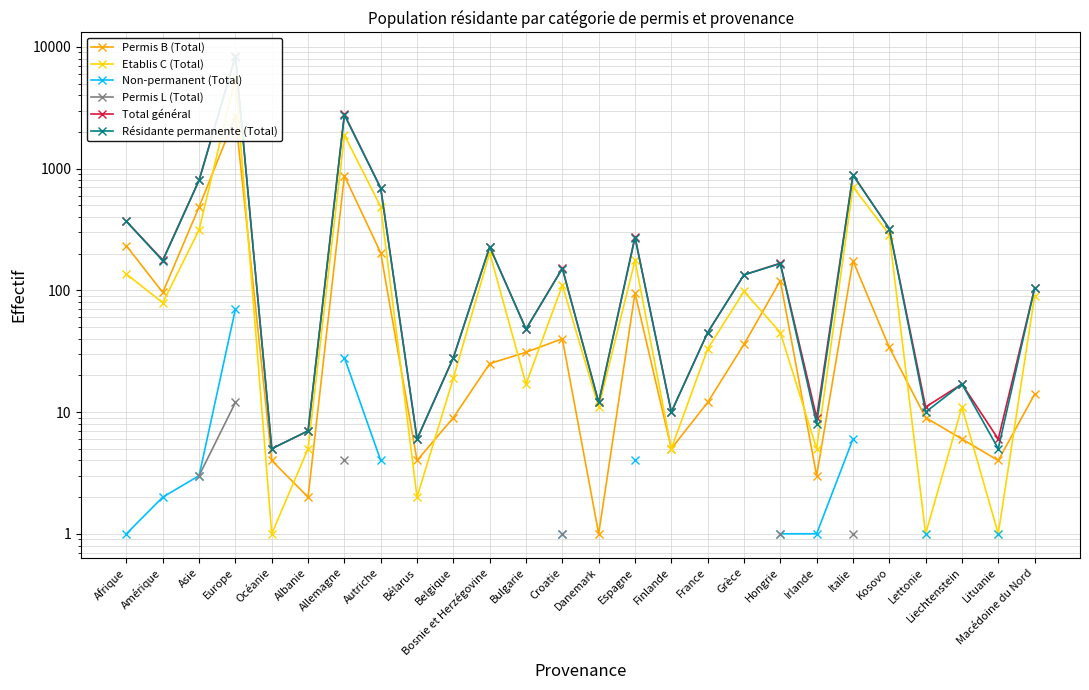

True or false: Permis L (Total) has a value of 0.4 at Italie.

False